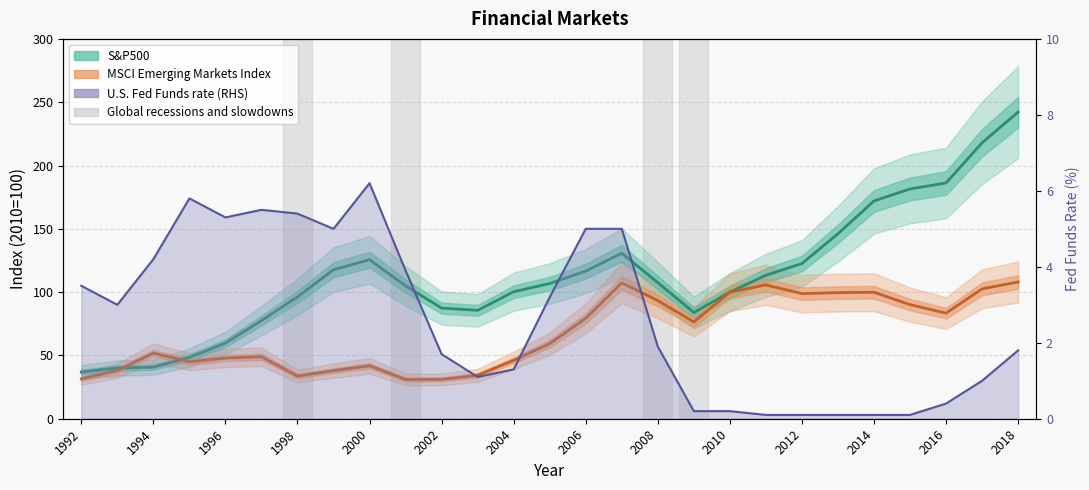

Does the chart display data point markers on the line(s)?

No